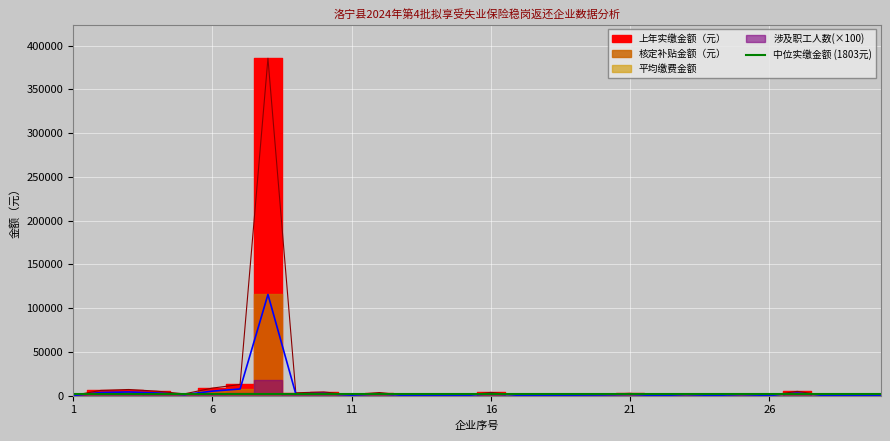

What is the value of the 核定补贴金额（元） point at the 7th from the left?

7684.8